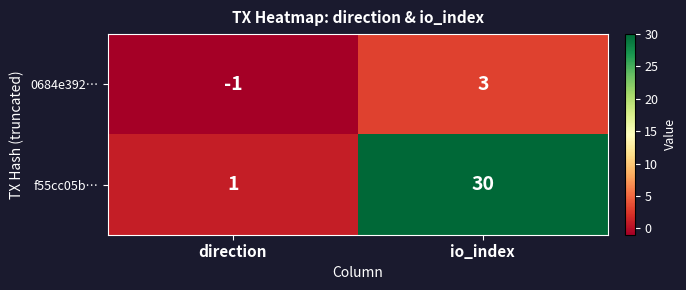

What is the smallest value displayed?

-1